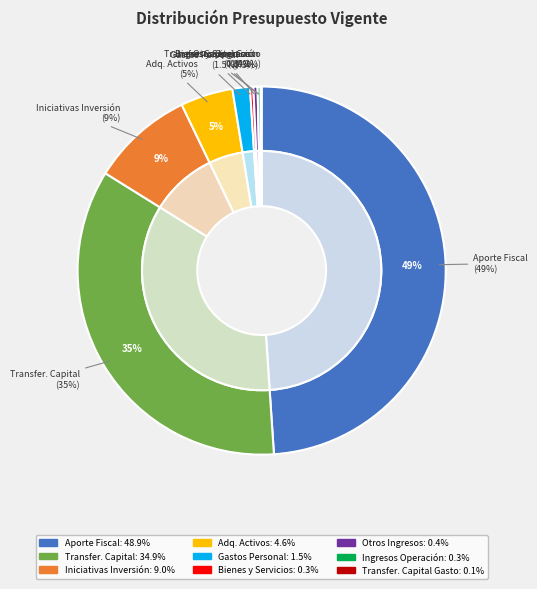

Is it true that APORTE FISCAL is 49% of the pie?

True